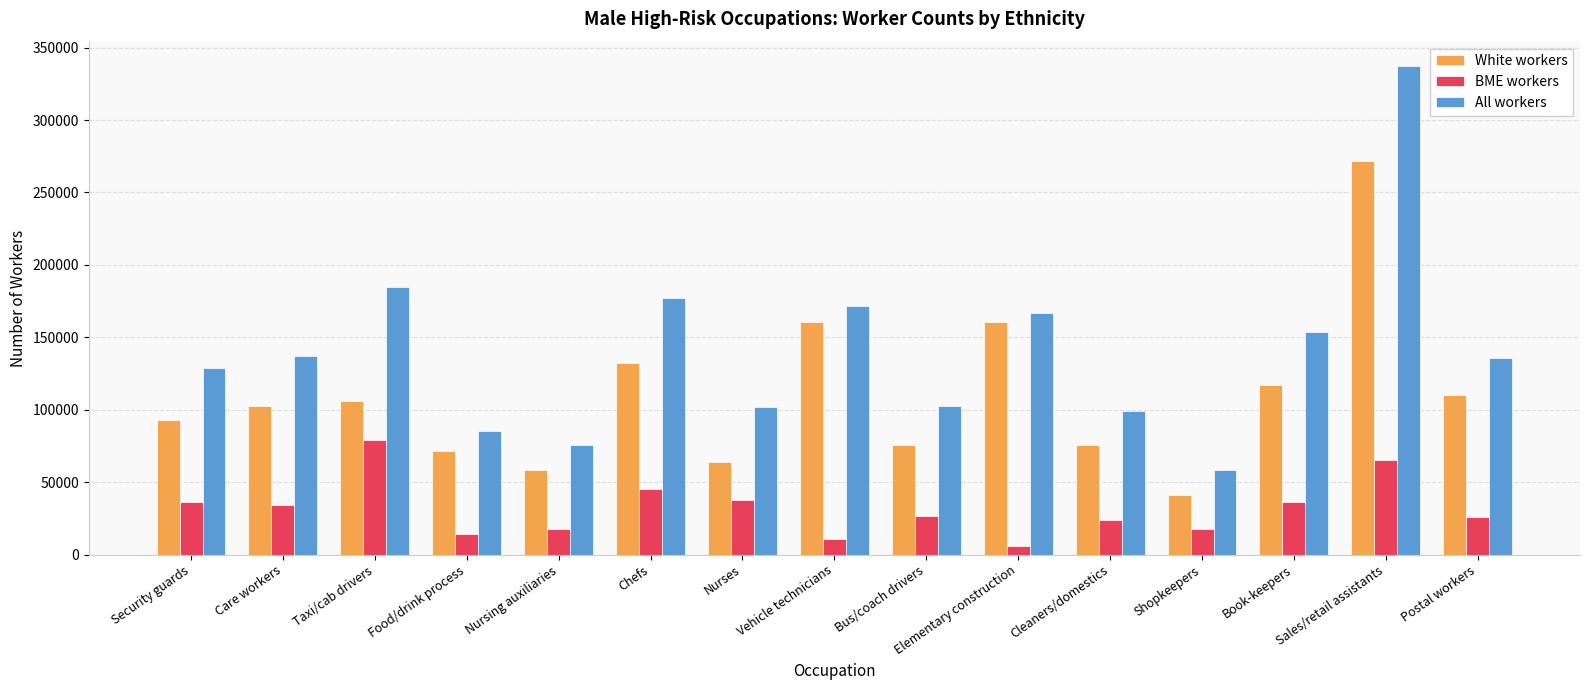

Between Nursing auxiliaries and Book-keepers, which series saw the biggest shift?

All workers